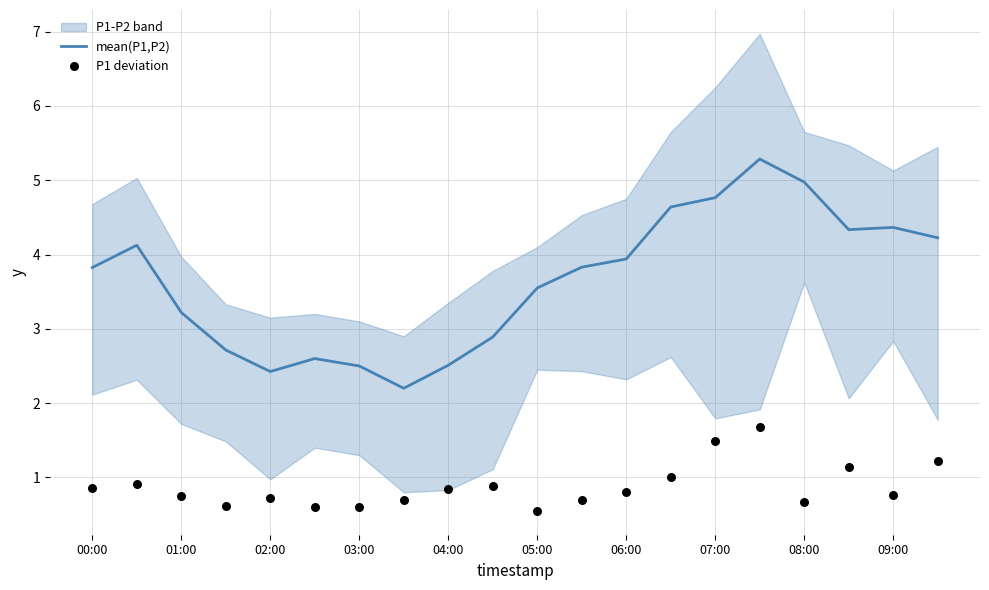

Which series has the largest Y range (max minus min)?

mean(P1,P2)